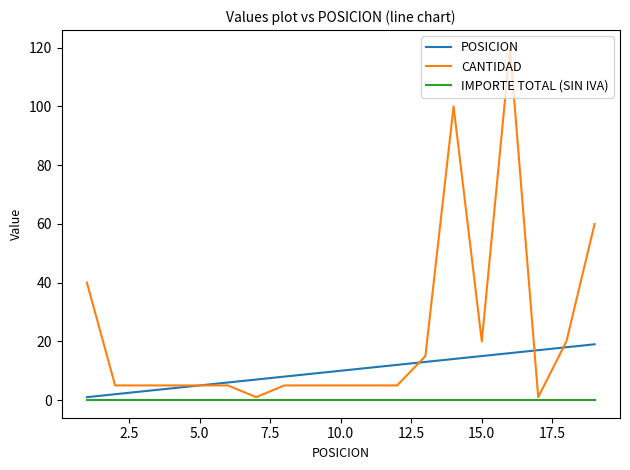

Which series has the largest total across all categories?

CANTIDAD